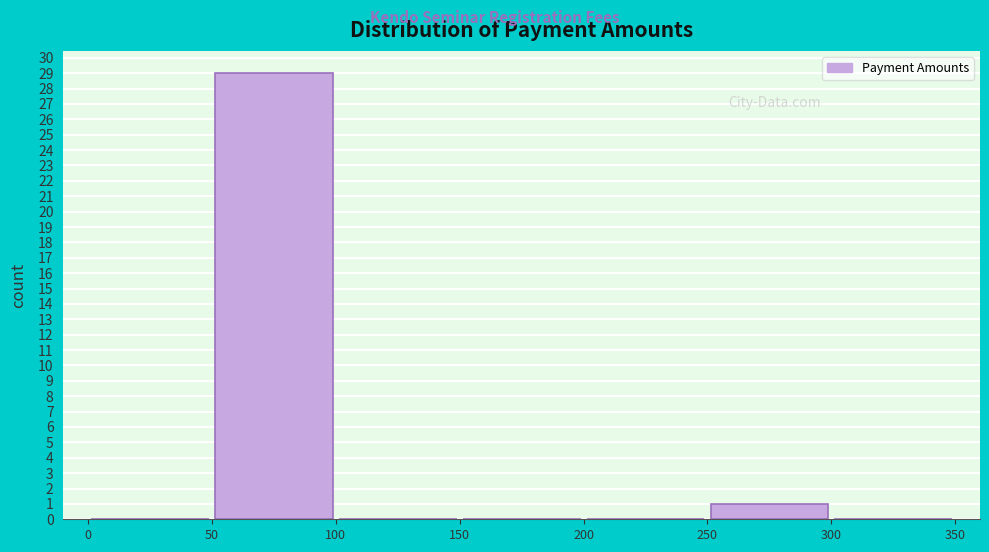

Reading left to right, list every bar in this chart as the range it spans on the x-axis followed by its height. The values are not printed on the chart, so give them approximately, as read against the axis.

0 to 50: 0
50 to 100: 29
100 to 150: 0
150 to 200: 0
200 to 250: 0
250 to 300: 1
300 to 350: 0